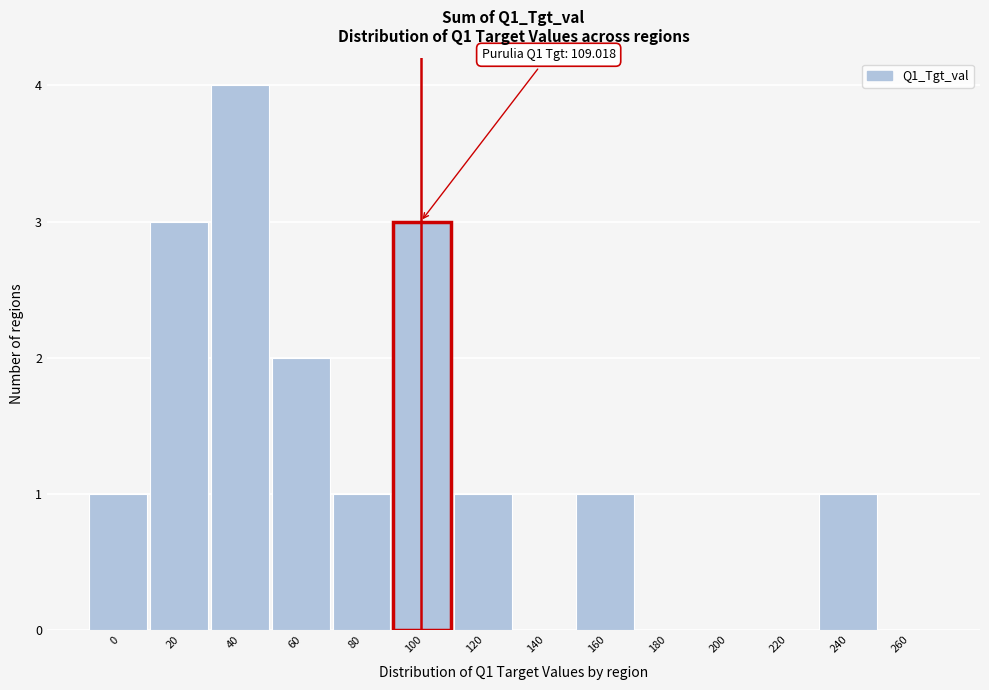

Reading right to left, extract all data points from this chart.

260=0	240=1	220=0	200=0	180=0	160=1	140=0	120=1	100=3	80=1	60=2	40=4	20=3	0=1